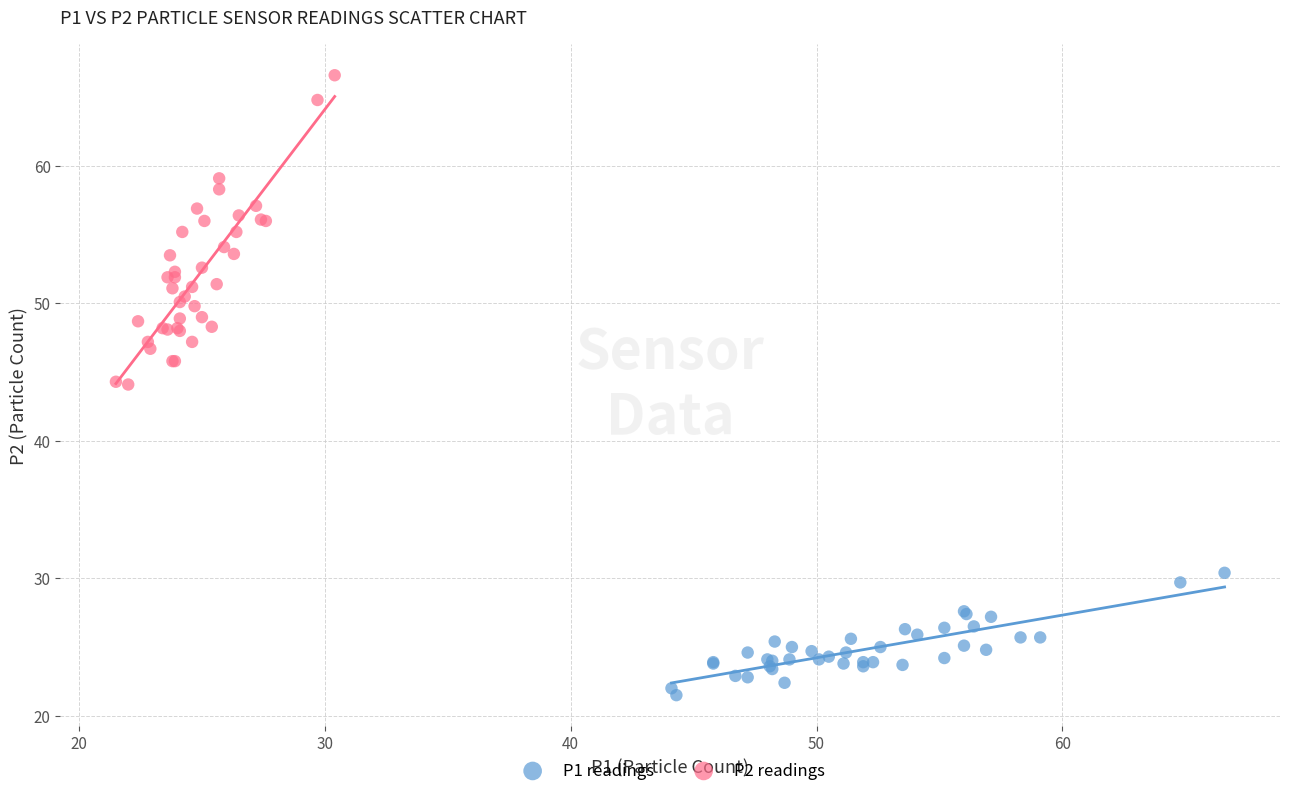

Which series reaches the minimum Y coordinate?

P1 readings